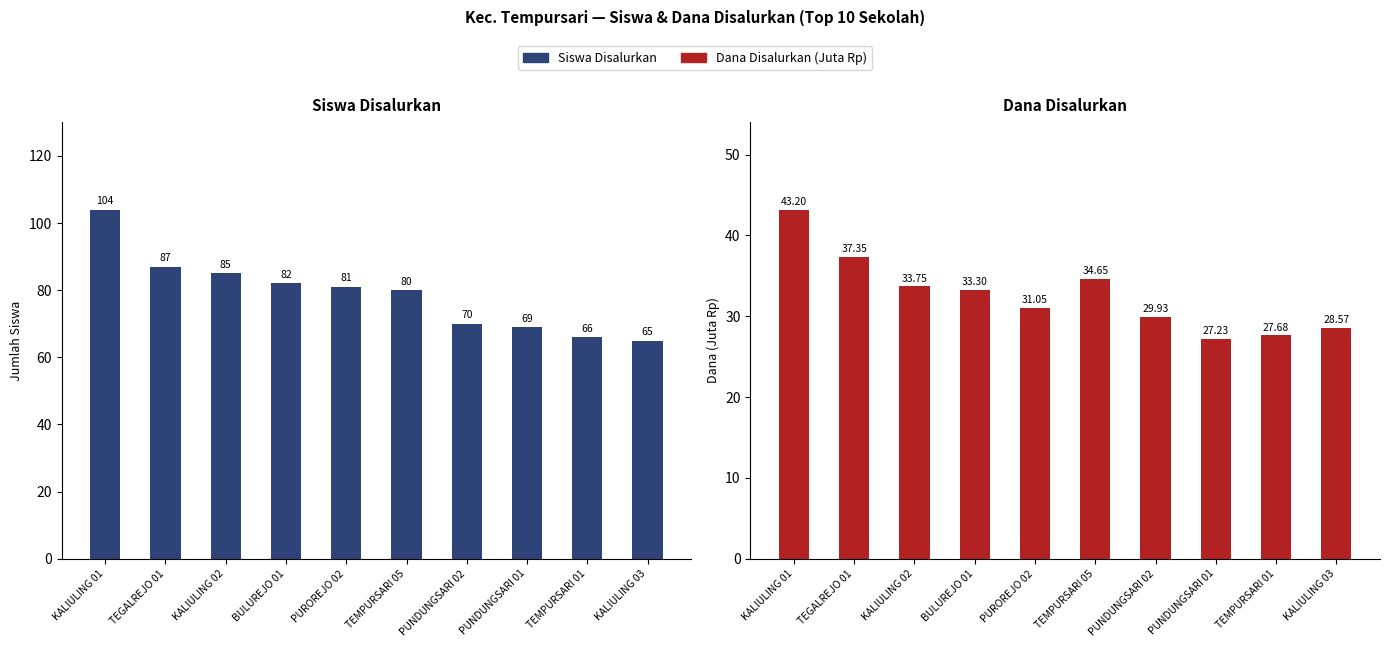

Count the number of categories in the chart.

10